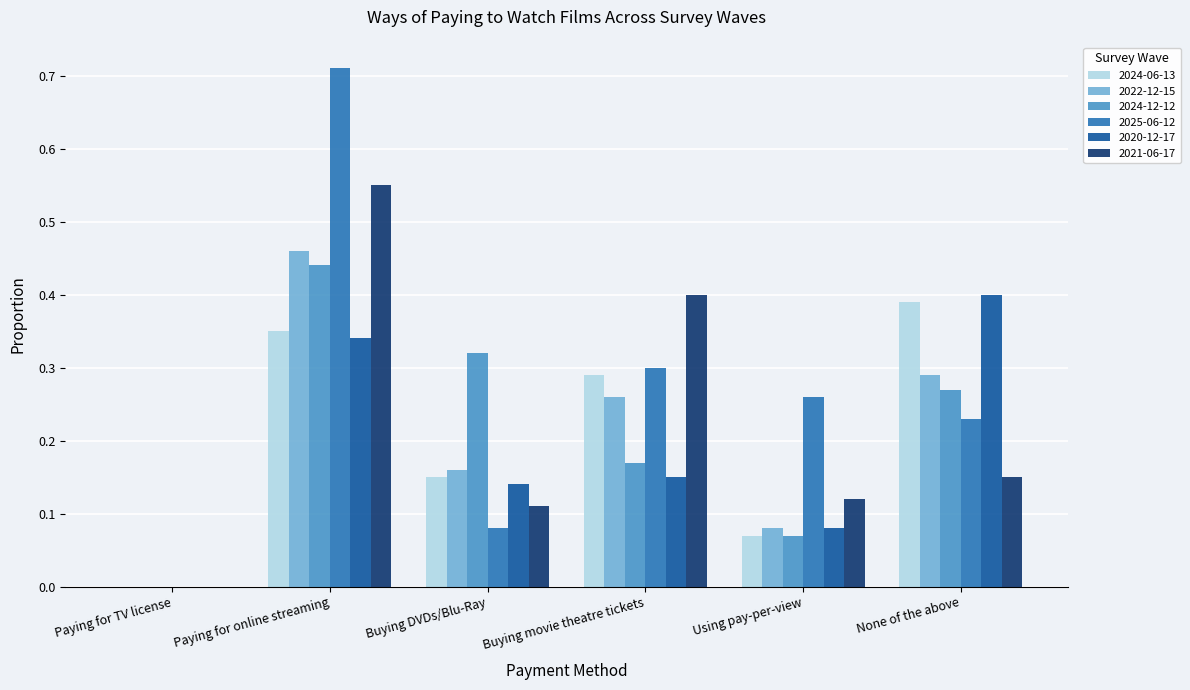

True or false: 2024-12-12 has a value of -0.3 at Paying for TV license.

False